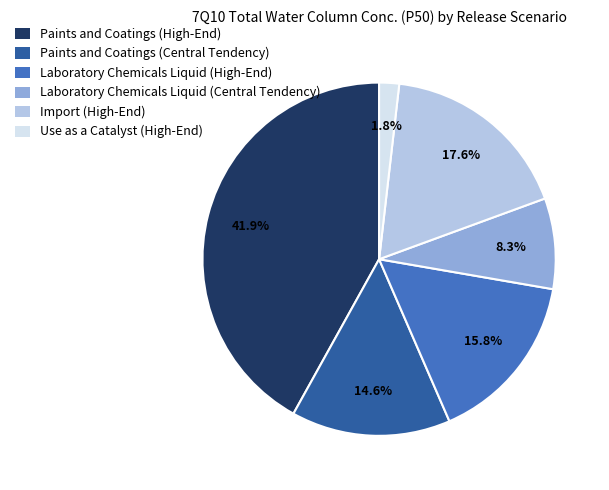

Is it true that Paints and Coatings (High-End) is 35% of the pie?

False